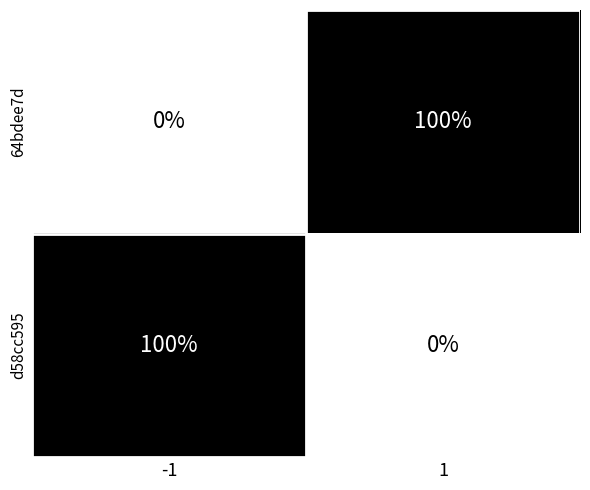

What is the maximum value shown in the chart?

100